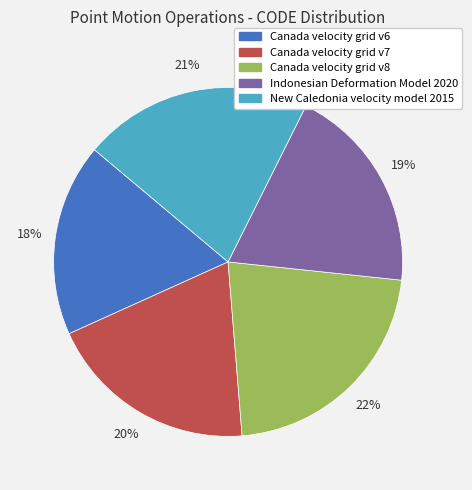

Which category has the biggest portion of the pie?

Canada velocity grid v8